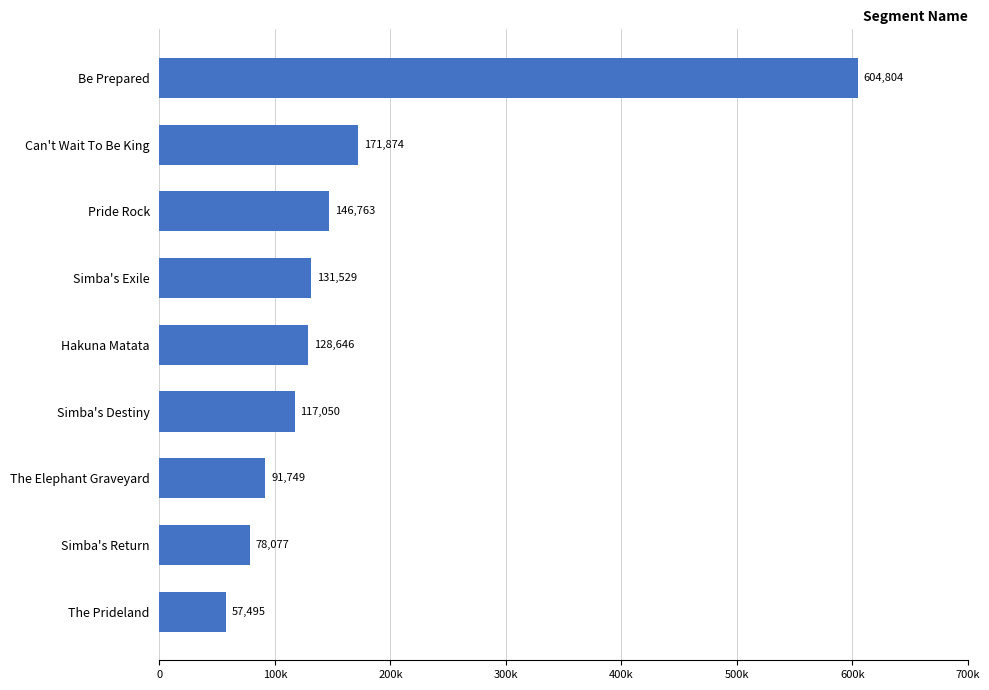

Does the chart contain any negative values?

No